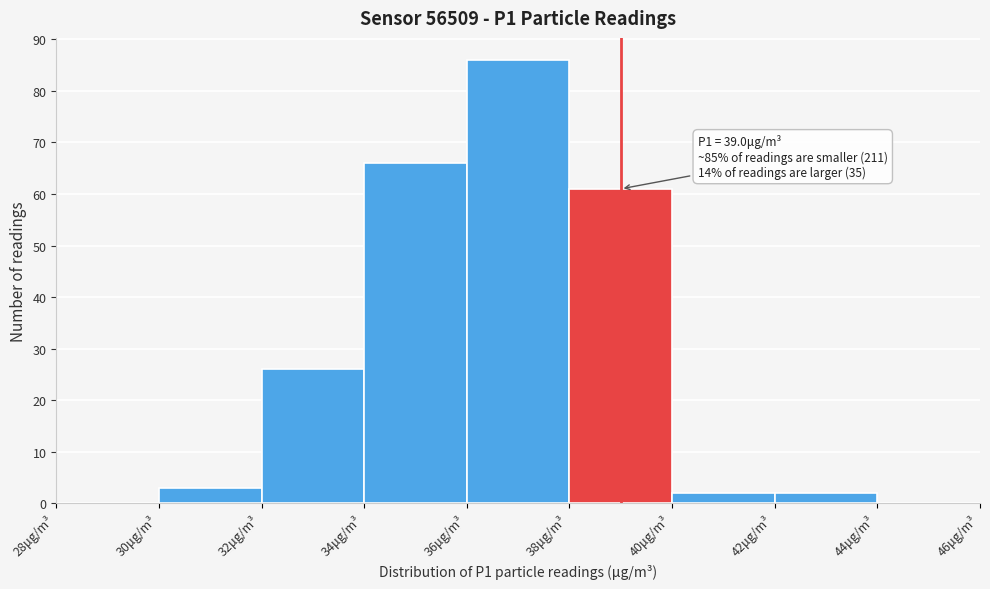

Which range on the x-axis has the tallest bar?

36 to 38